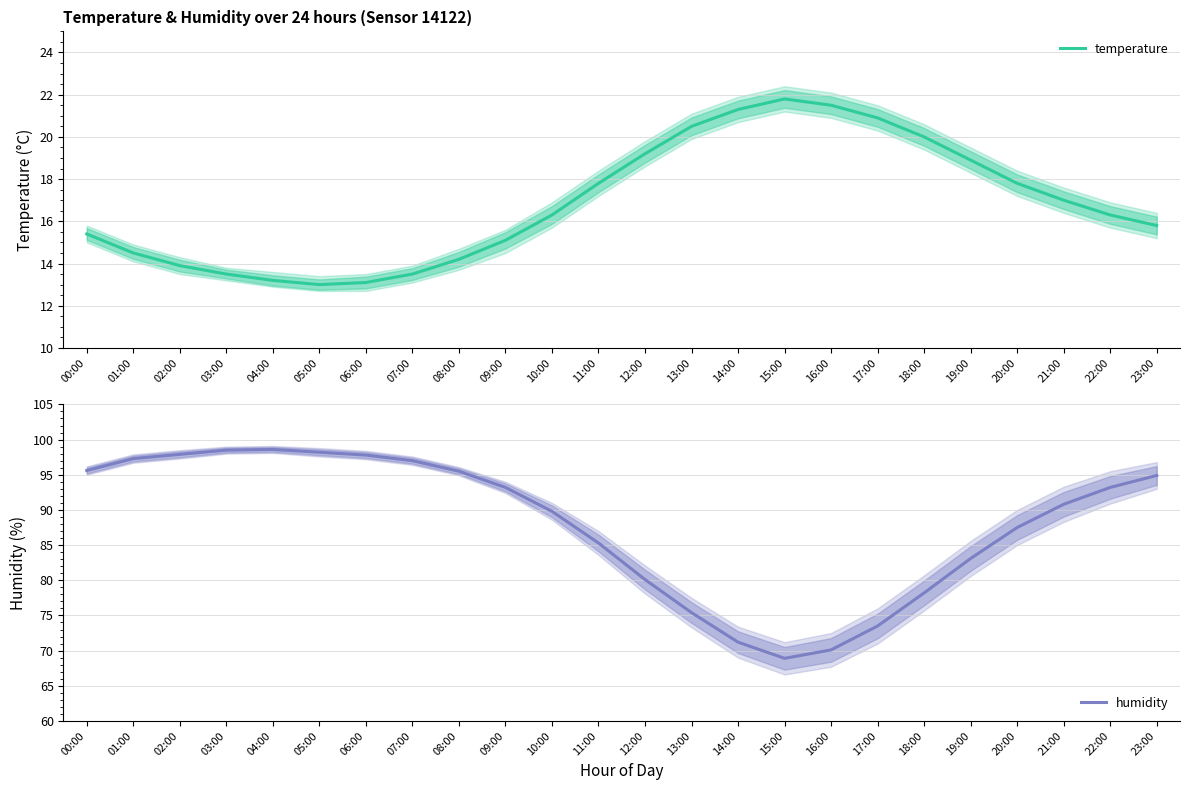

The value of humidity at 22:00 is 31.7. True or false?

False